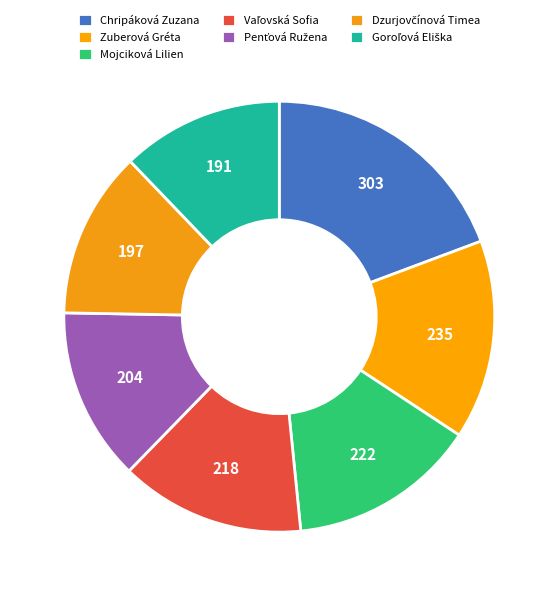

Approximately how many times larger is the value at Chripáková Zuzana compared to Mojciková Lilien?

1.4